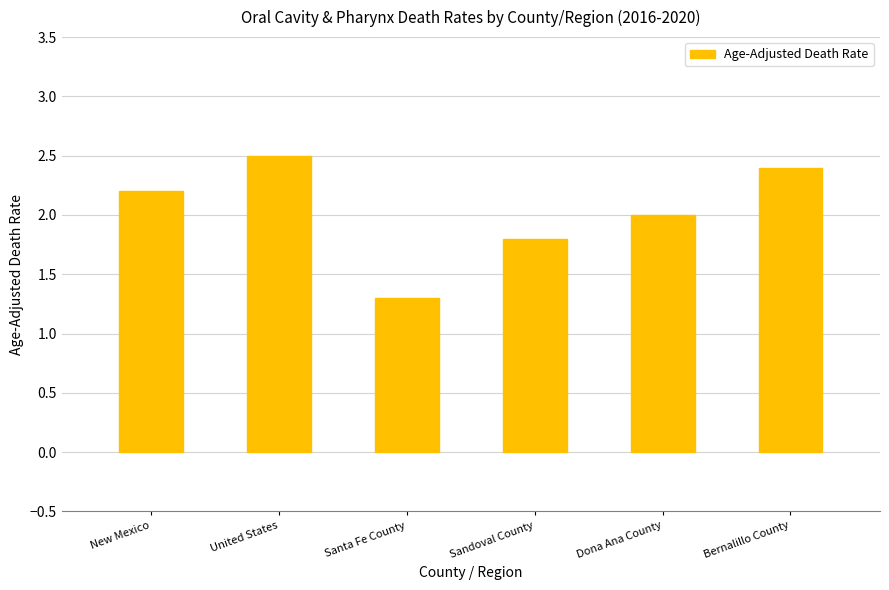

What is the label of the 2nd bar from the left?

United States